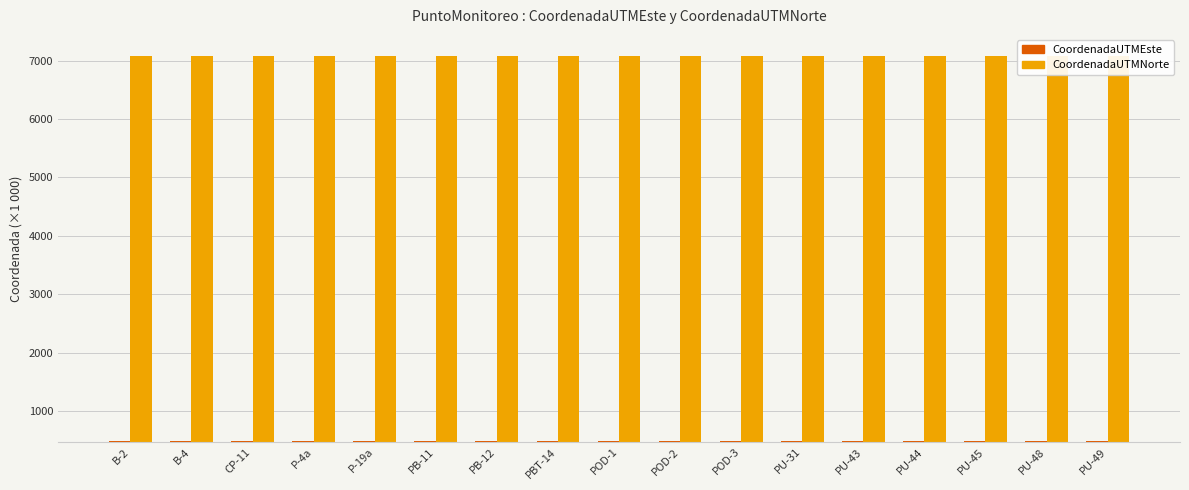

What is the label of the 8th bar from the right?

POD-2